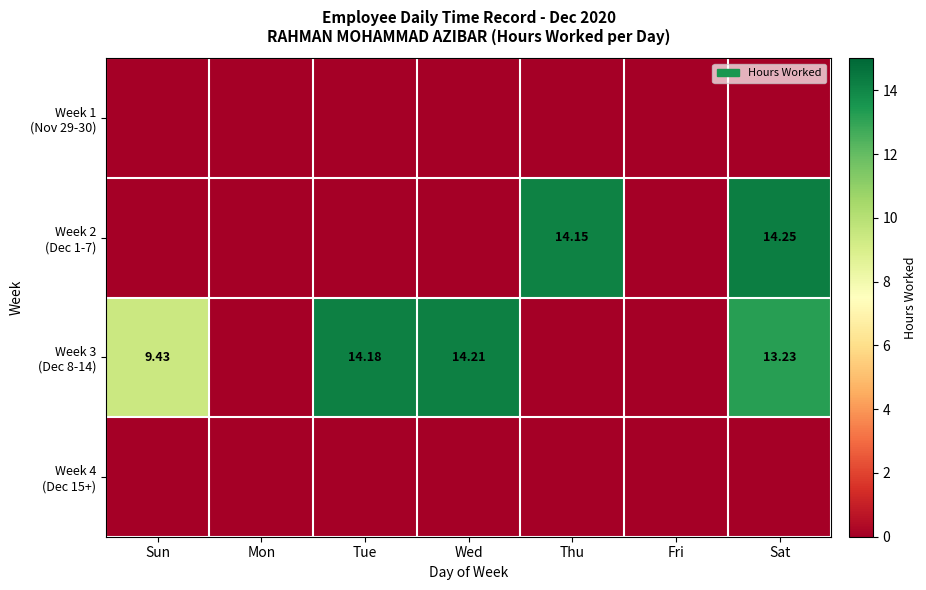

What is the highest value of the Week 3 (Dec 8-14) series?

14.2